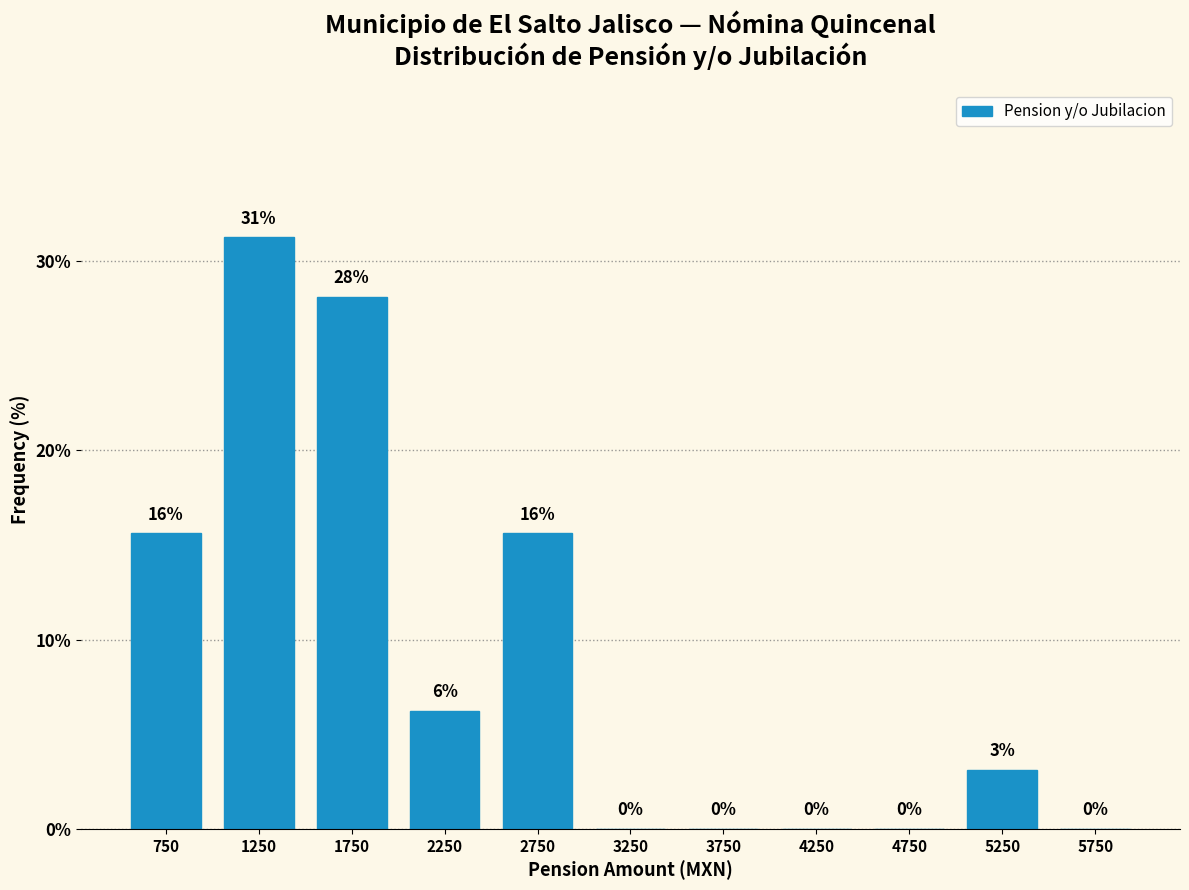

Which range on the x-axis has the tallest bar?

1000 to 1500